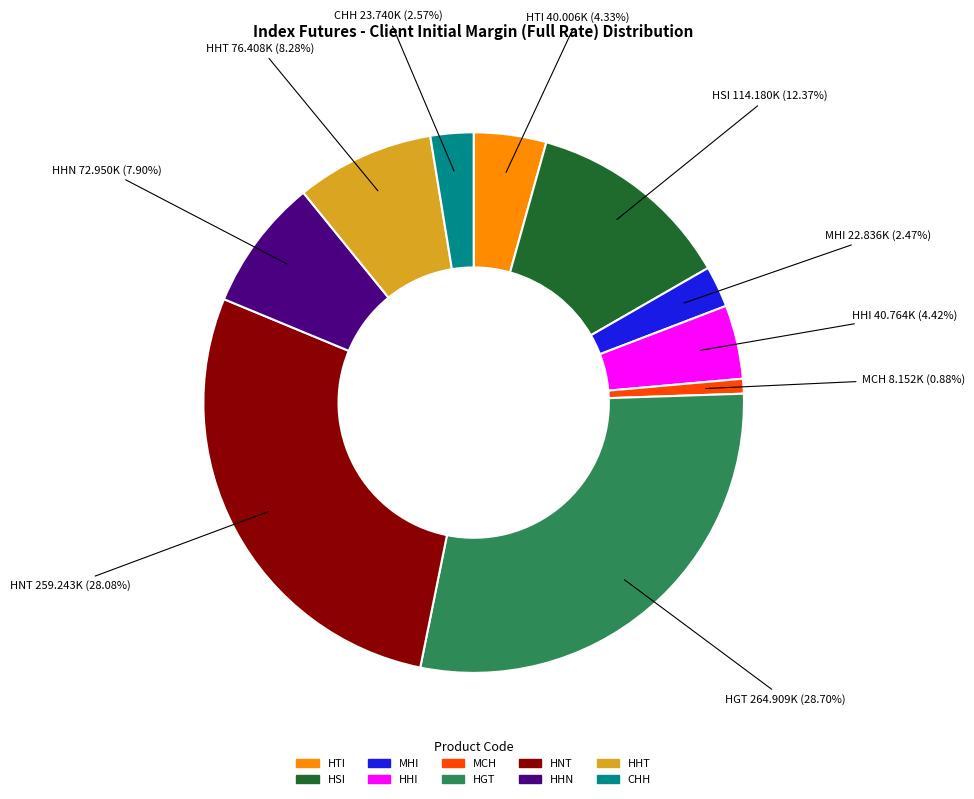

Which slice is the largest?

HGT